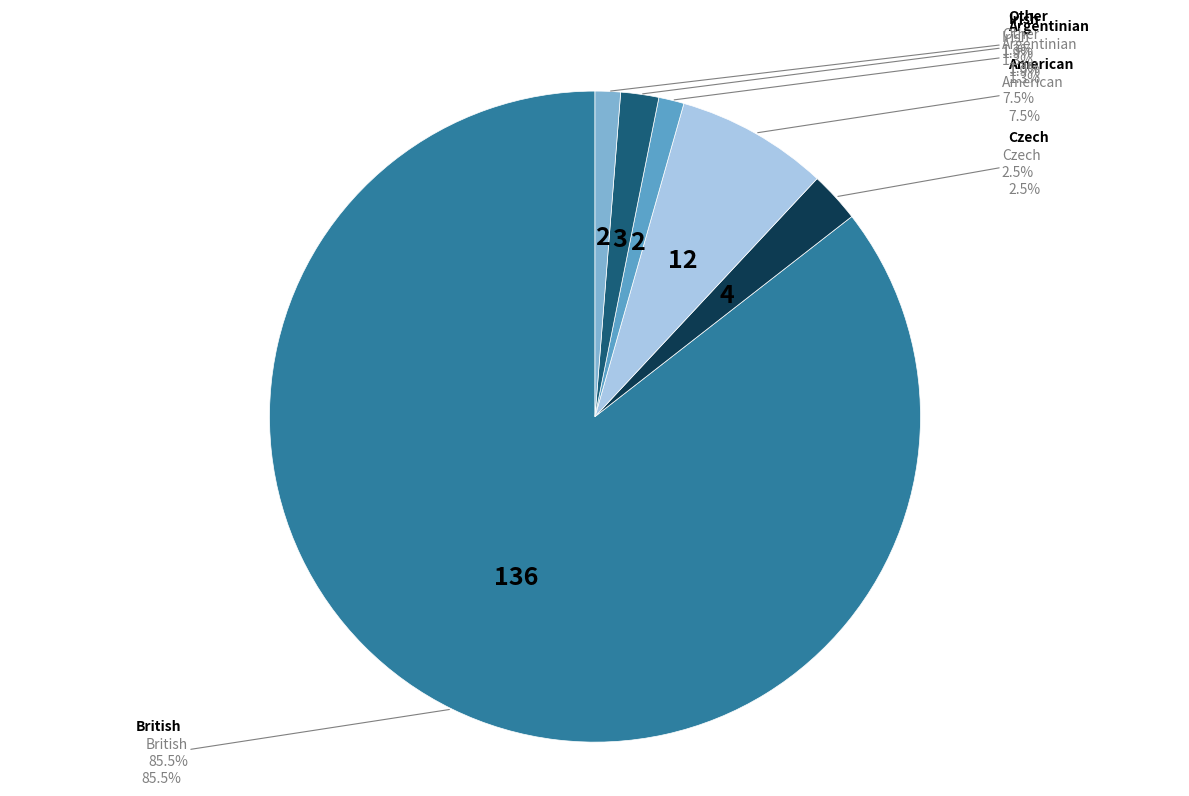

Which slice is the smallest?

Argentinian